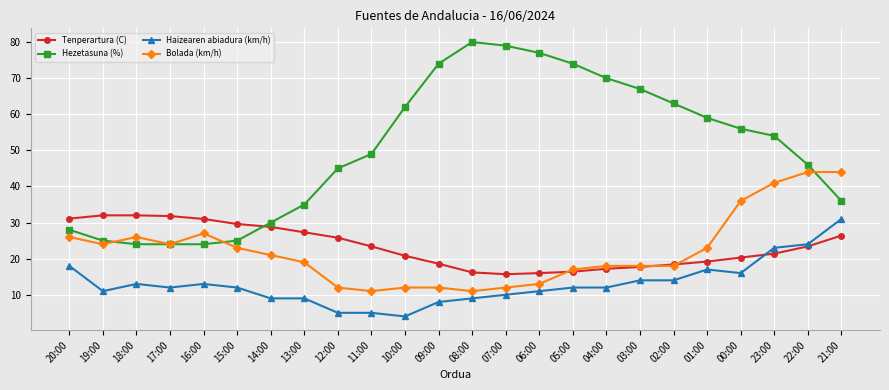

At 09:00, list the series in order from largest to smallest.

Hezetasuna (%), Tenperartura (C), Bolada (km/h), Haizearen abiadura (km/h)